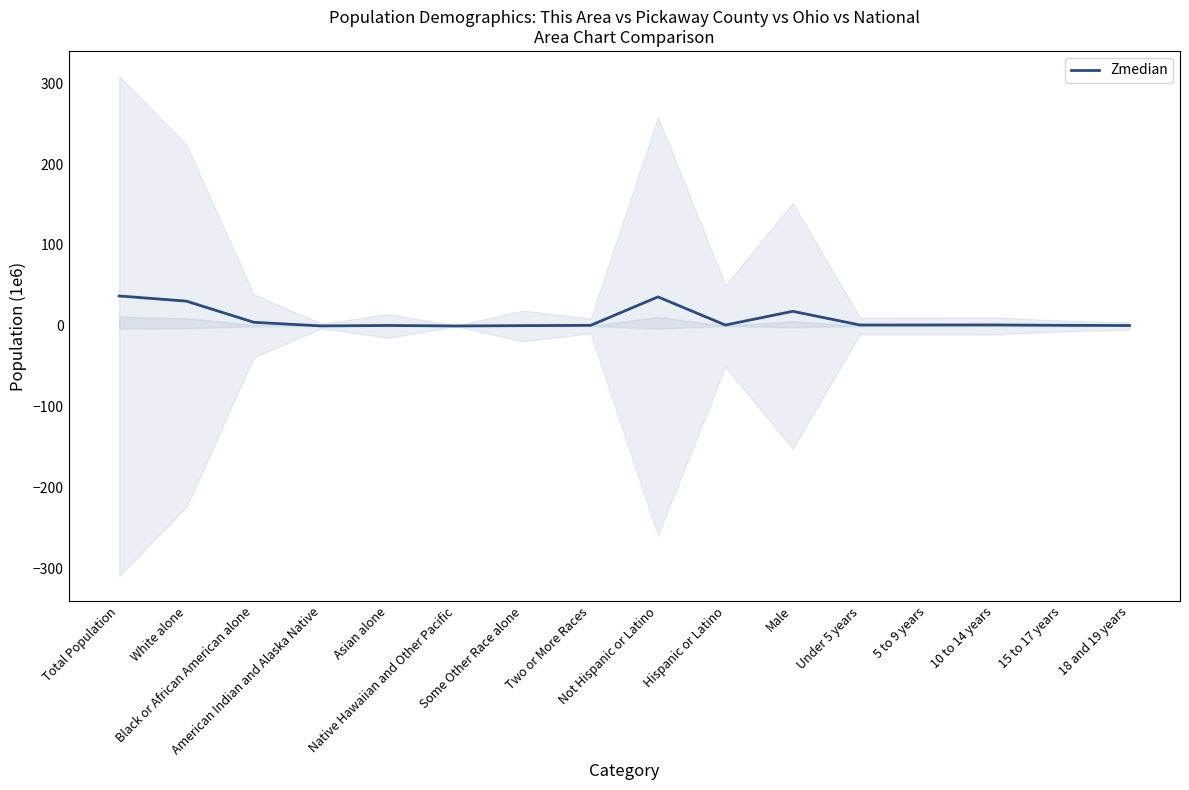

What is the approximate value at 5 to 9 years?

1.2